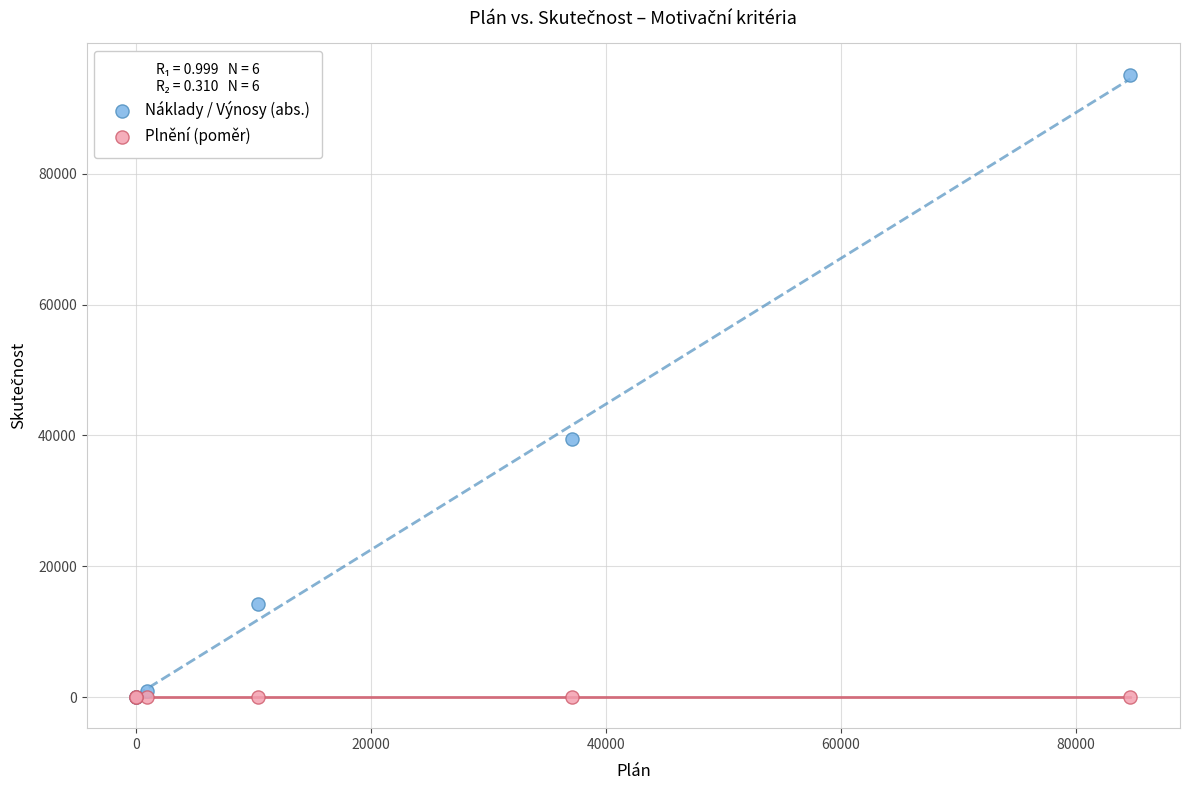

Across all series, what Y value is closest to 47584?

39418.6